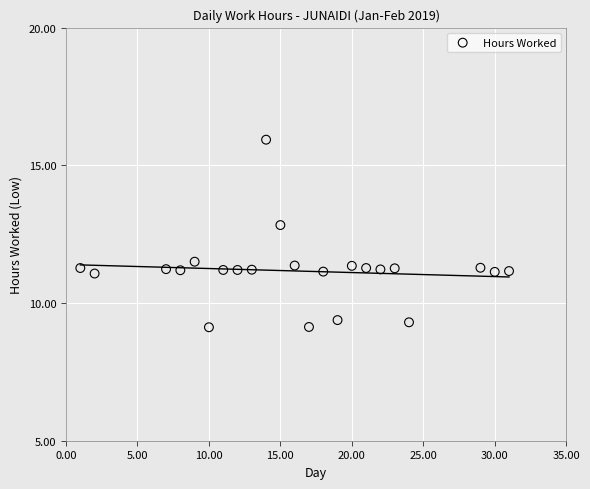

What is the range of X values (max minus min)?

30.0